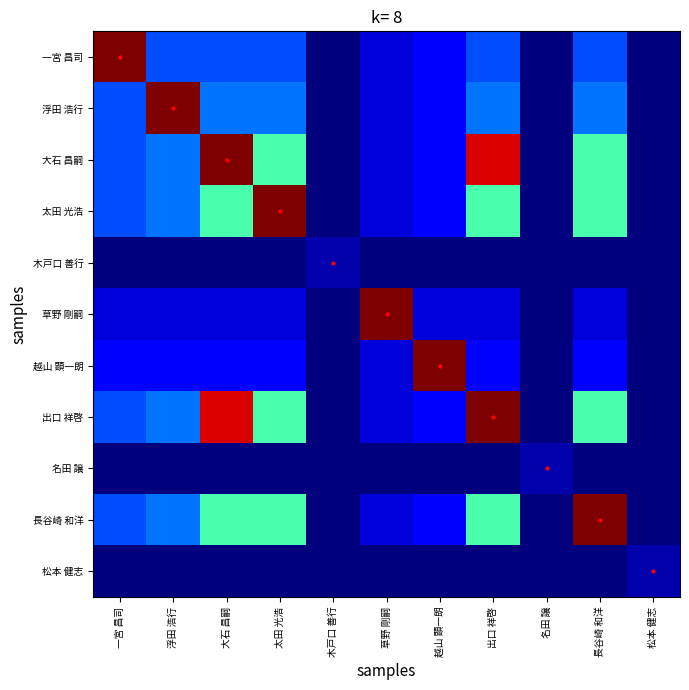

Rank the series by their maximum value, from lowest to highest.

木戸口 善行, 名田 譲, 松本 健志, 一宮 昌司, 浮田 浩行, 大石 昌嗣, 太田 光浩, 草野 剛嗣, 越山 顕一朗, 出口 祥啓, 長谷崎 和洋